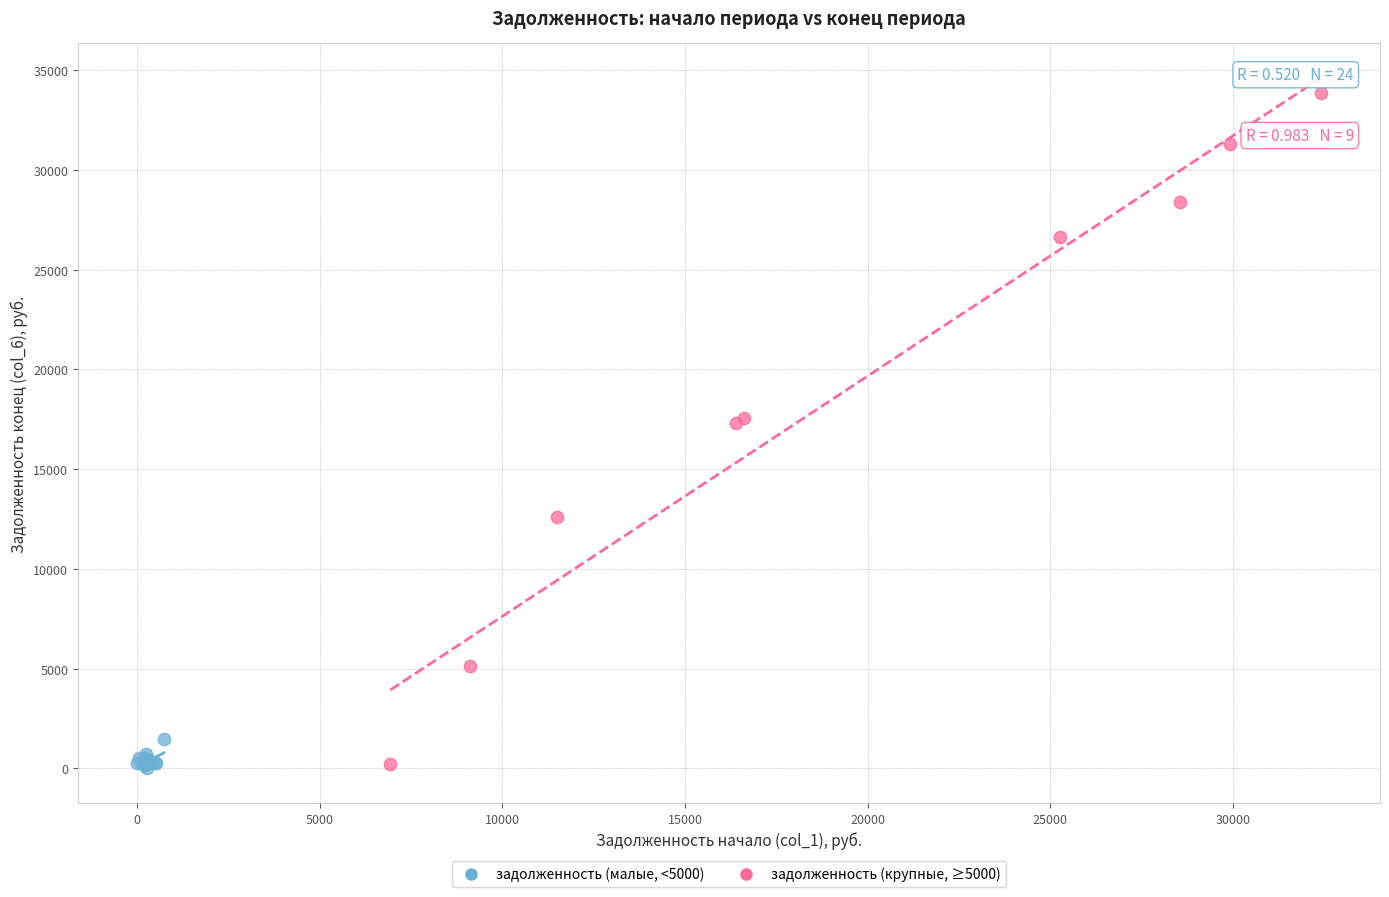

Which series reaches the maximum Y coordinate?

задолженность (крупные, ≥5000)